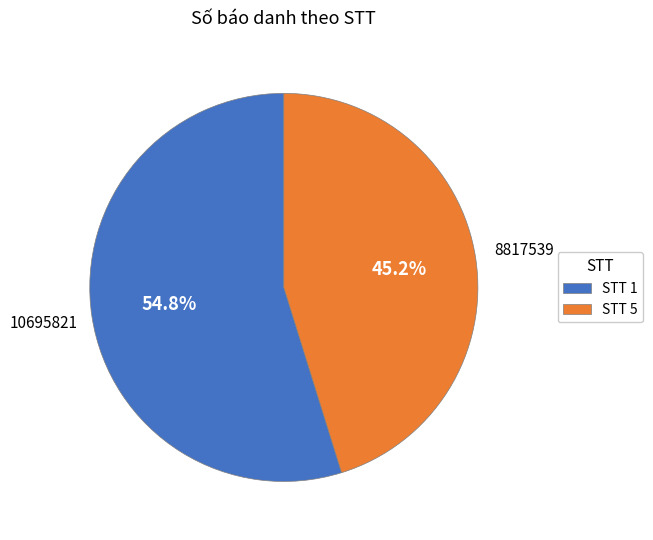

To the nearest percent, what is the average slice percentage?

50%